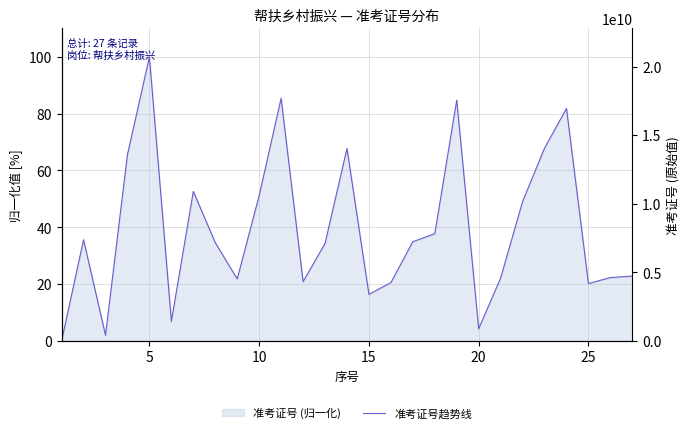

What is the difference between the maximum and second lowest values?

98.0